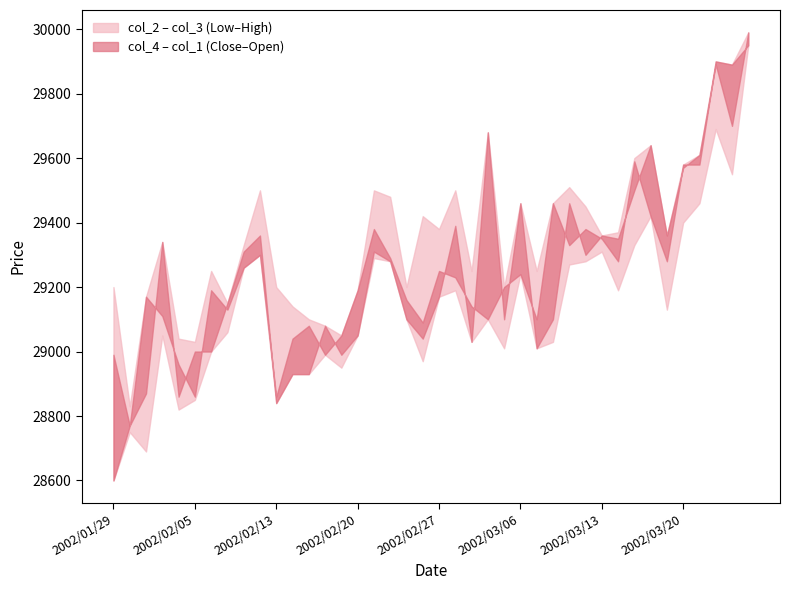

Which label corresponds to the largest value in the chart?

2002/03/27